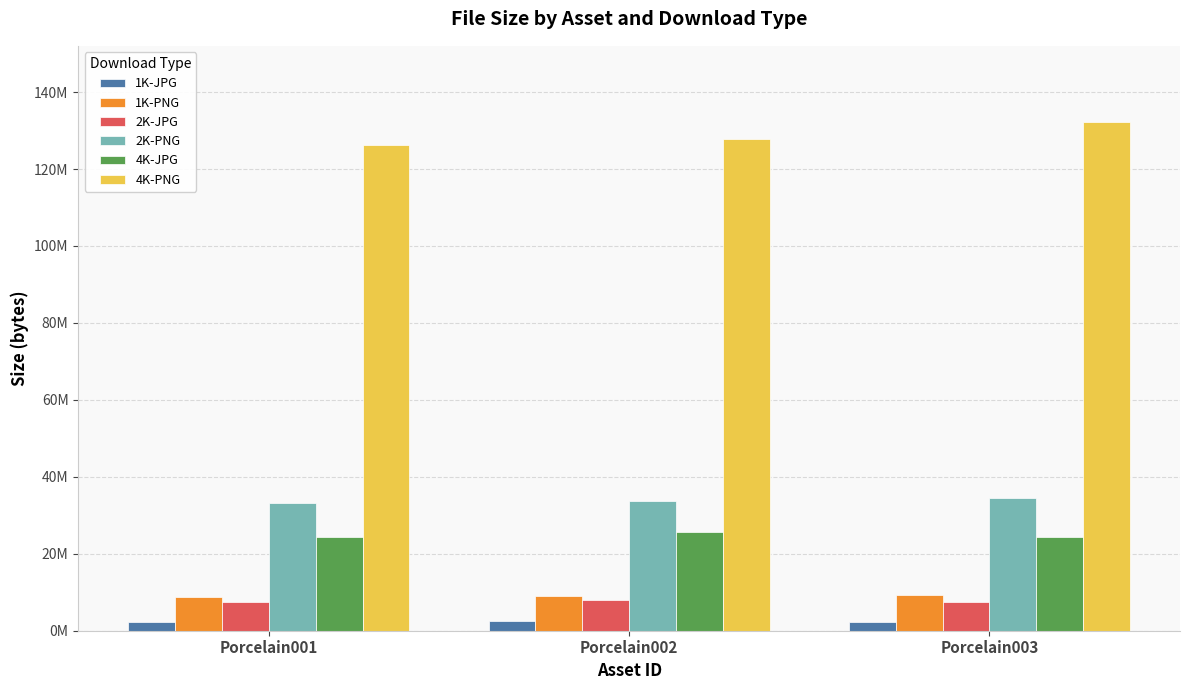

Is the value of 1K-JPG at Porcelain003 greater than the value of 4K-JPG at Porcelain001?

No